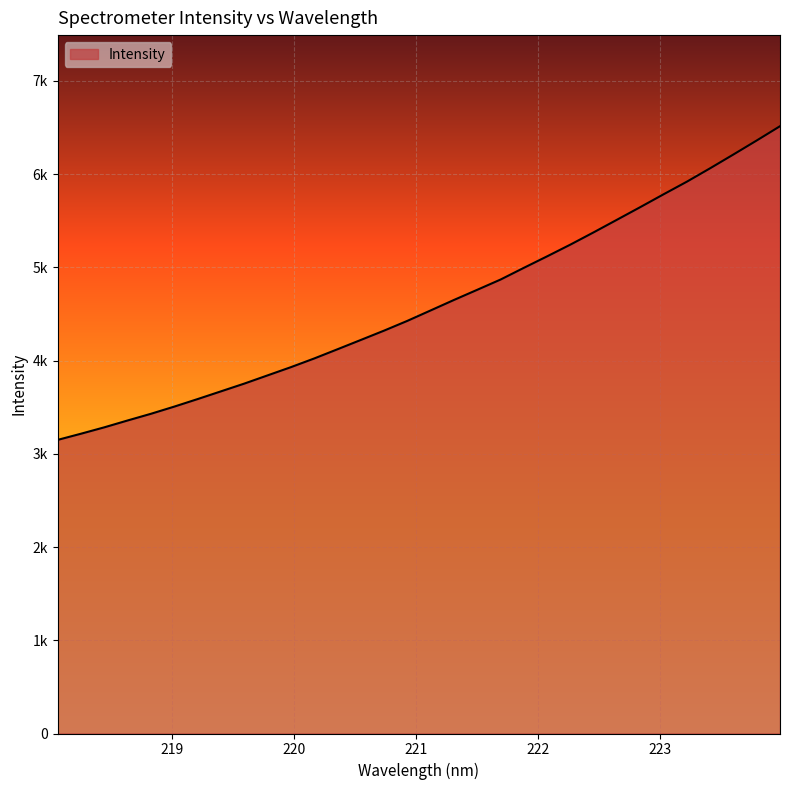

Does the chart have visible grid lines?

Yes